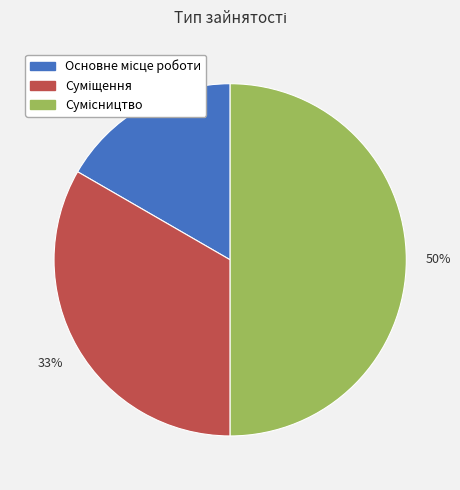

To the nearest percent, what is the average slice percentage?

33%